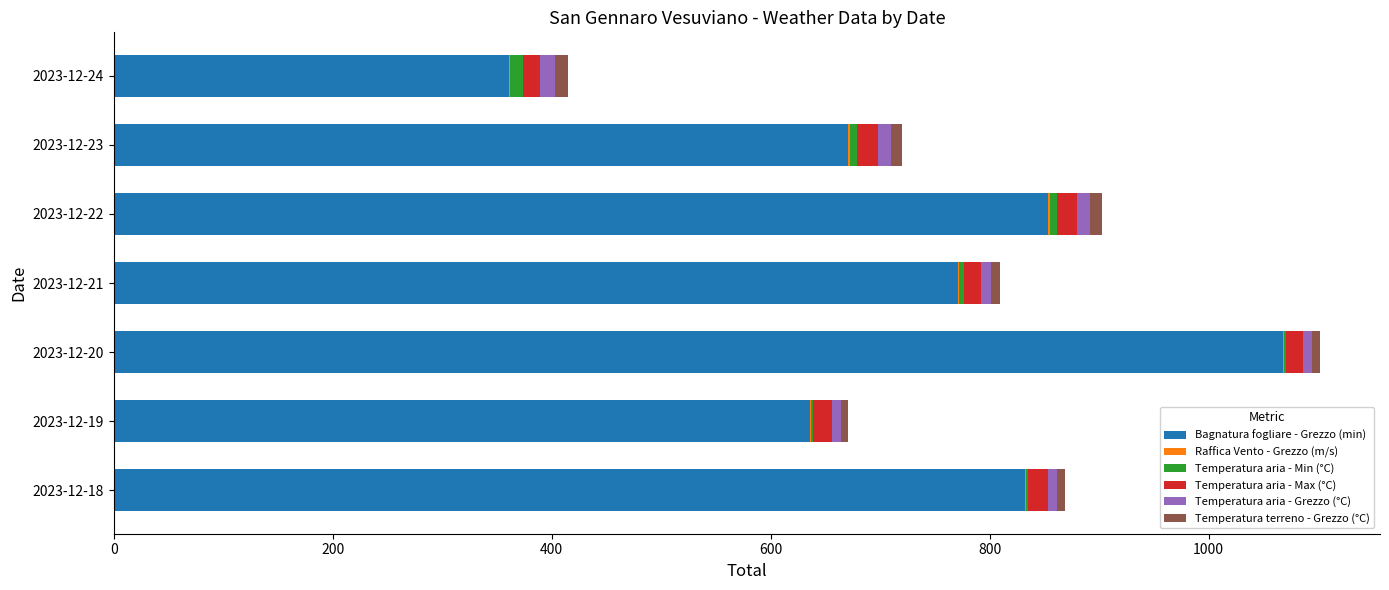

The value of Bagnatura fogliare - Grezzo (min) at 2023-12-19 is 262.3. True or false?

False